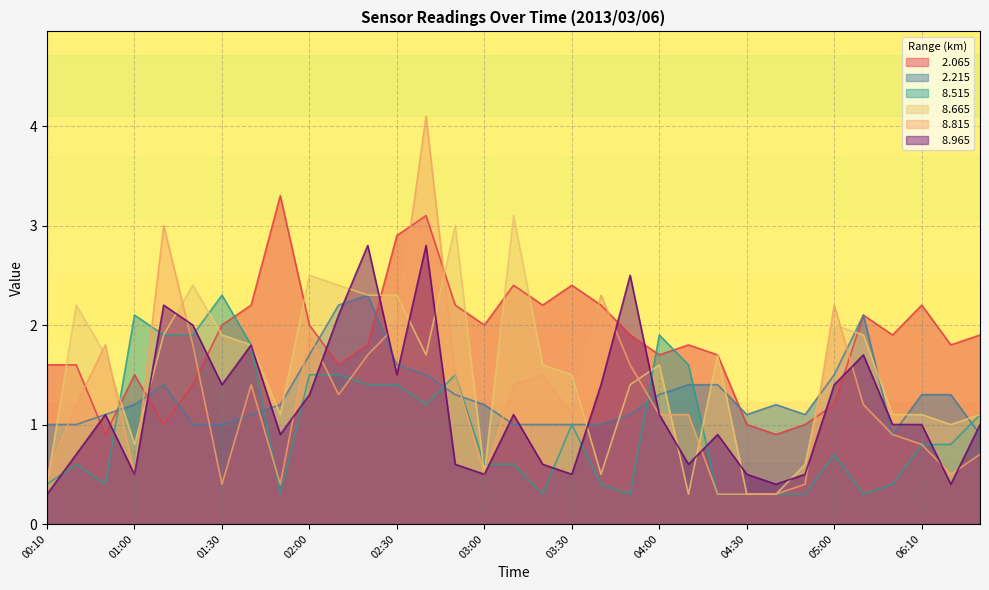

Which category has the lowest value in the   8.815 series?

04:20